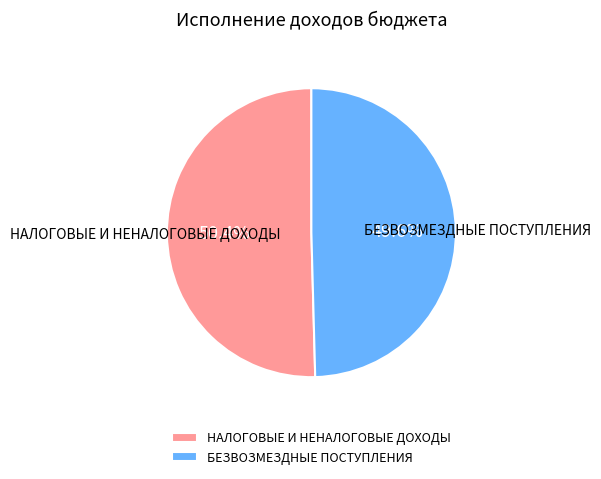

How many segments does this pie chart have?

2